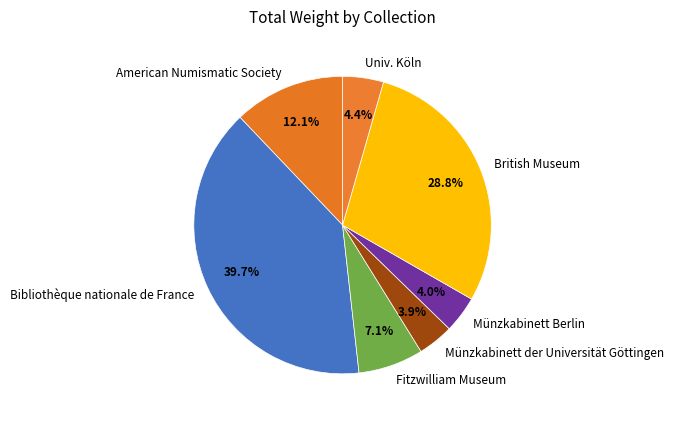

What is the total percentage of Fitzwilliam Museum and Münzkabinett der Universität Göttingen?

11.0%